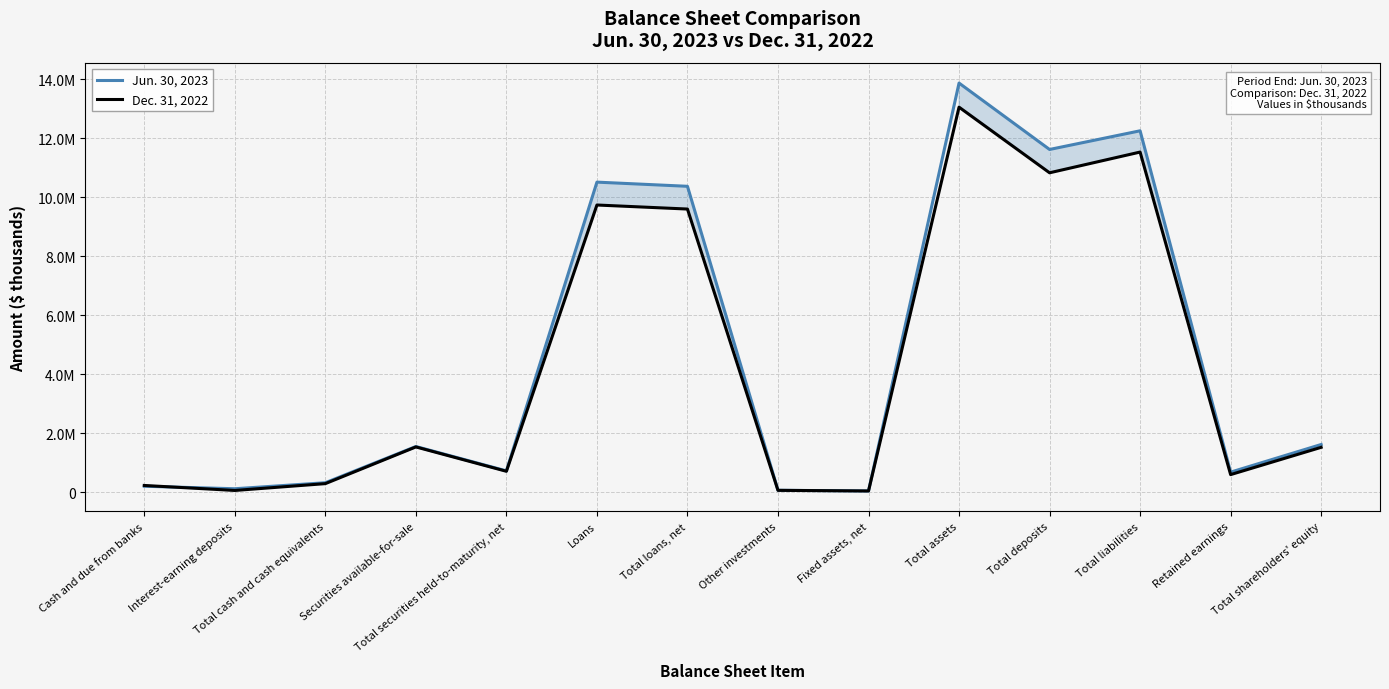

Reading right to left, what are all the values shown in this chart?

Jun. 30, 2023: 1618233	680981	12252921	11619860	13871154	41988	66487	10371304	10512623	723959	1550375	322023	118359	202702
Dec. 31, 2022: 1522263	597574	11531909	10829150	13054172	42985	63790	9600206	9737138	709915	1535807	291359	60026	229580